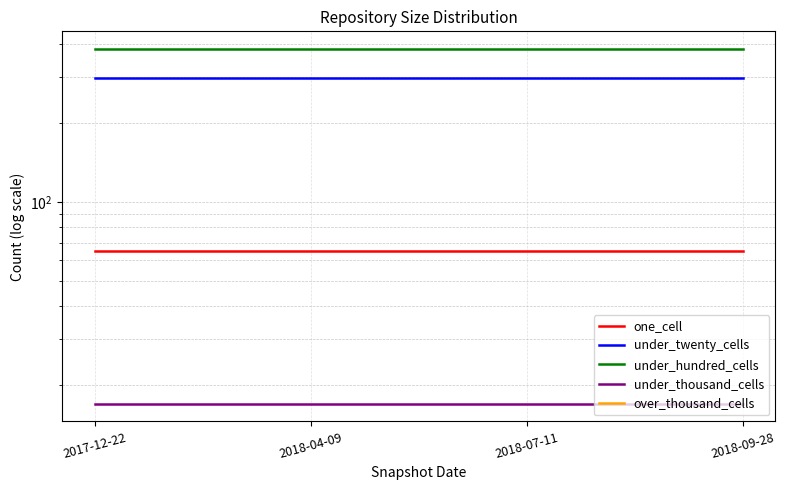

Where is under_twenty_cells nearest to the value 297?

2017-12-22